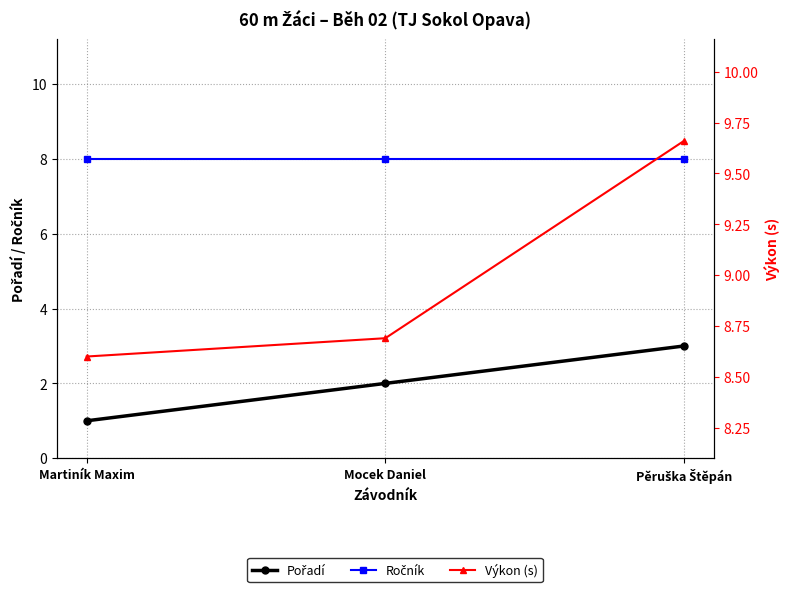

What is the difference between the highest and lowest values at Martiník Maxim?

7.6